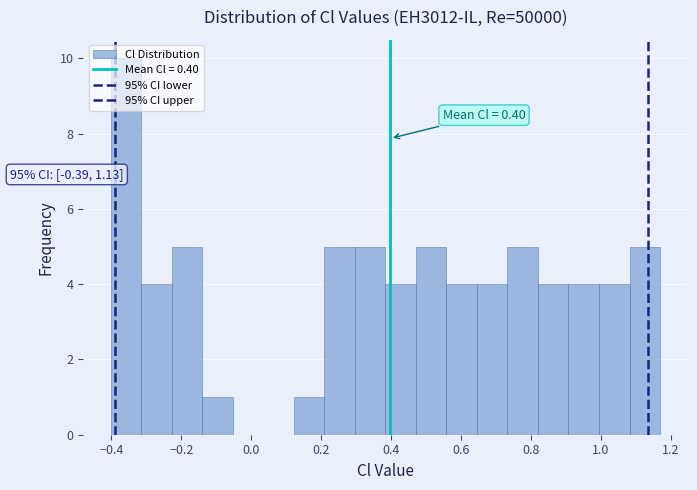

Which range on the x-axis has the tallest bar?

-0.40 to -0.32